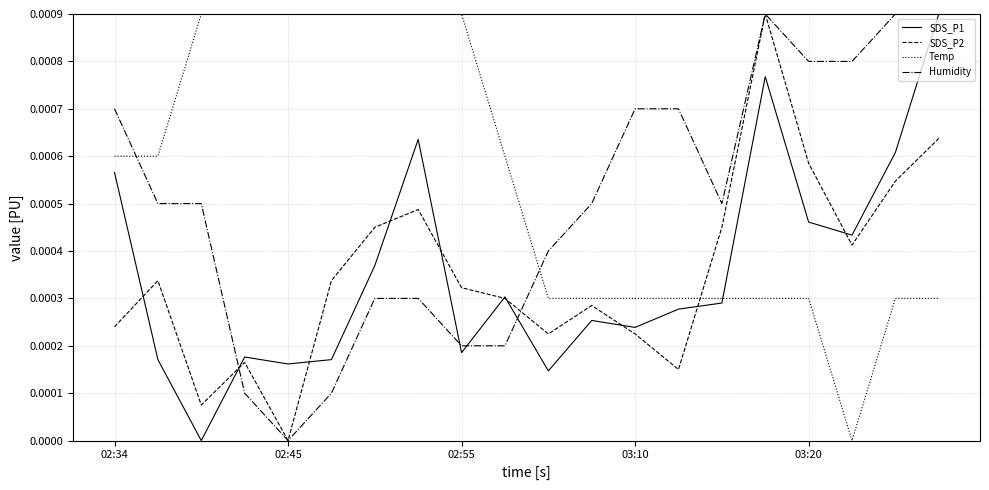

True or false: Temp and SDS_P1 cross at least once.

True